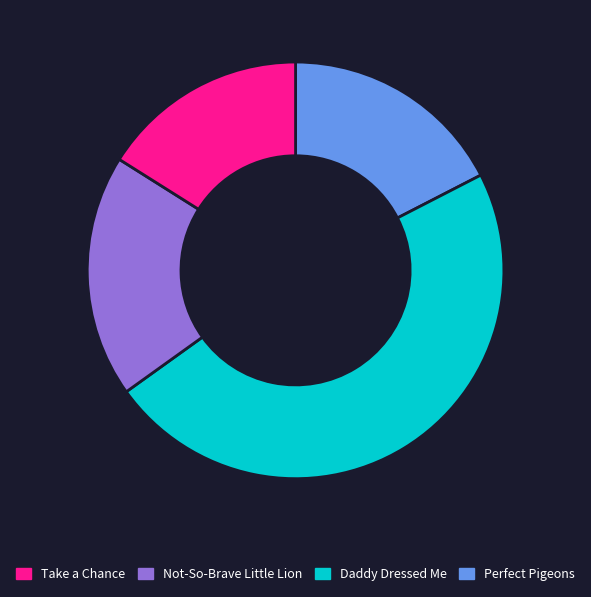

Is there any slice that represents more than half of the pie?

No